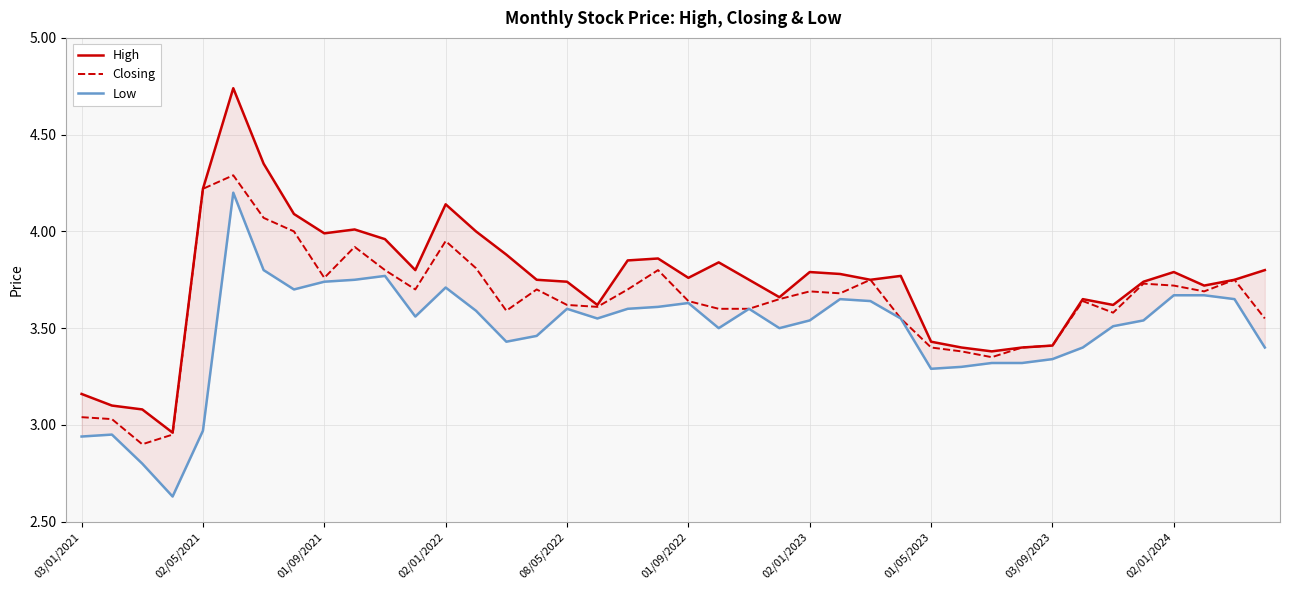

True or false: Closing has a value of 6.3 at 02/01/2022.

False